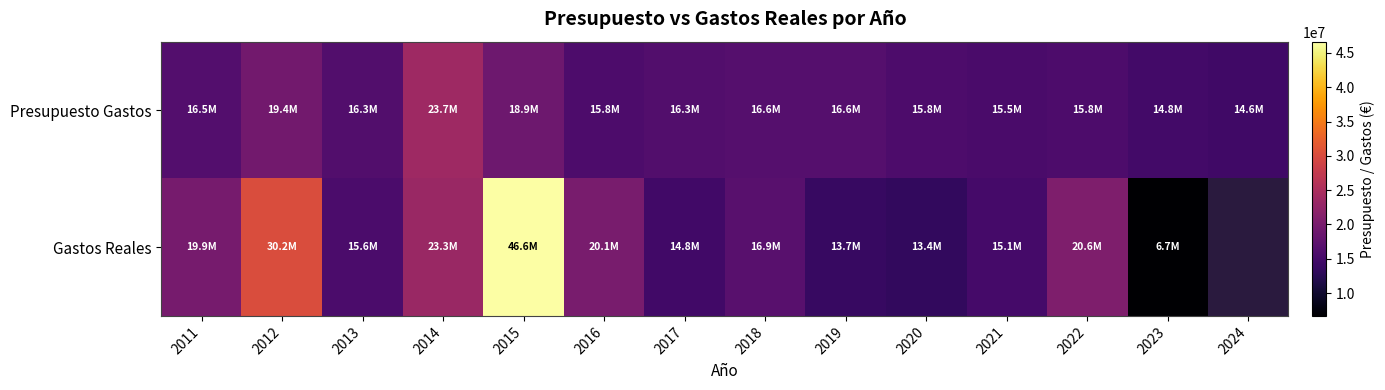

Which series has the widest spread of values?

Gastos Reales